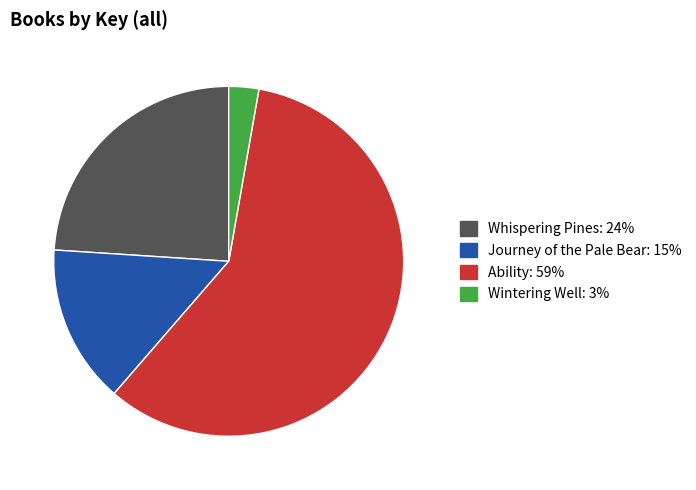

Rank the categories by value from highest to lowest.

Ability, Whispering Pines, Journey of the Pale Bear, Wintering Well